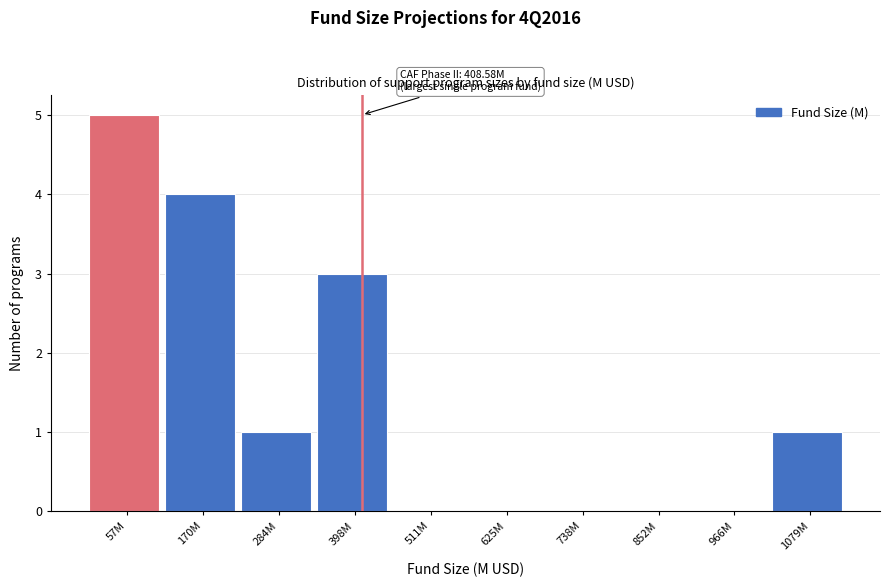

Reading left to right, what are all the values shown in this chart?

57M=5	170M=4	284M=1	398M=3	511M=0	625M=0	738M=0	852M=0	966M=0	1079M=1